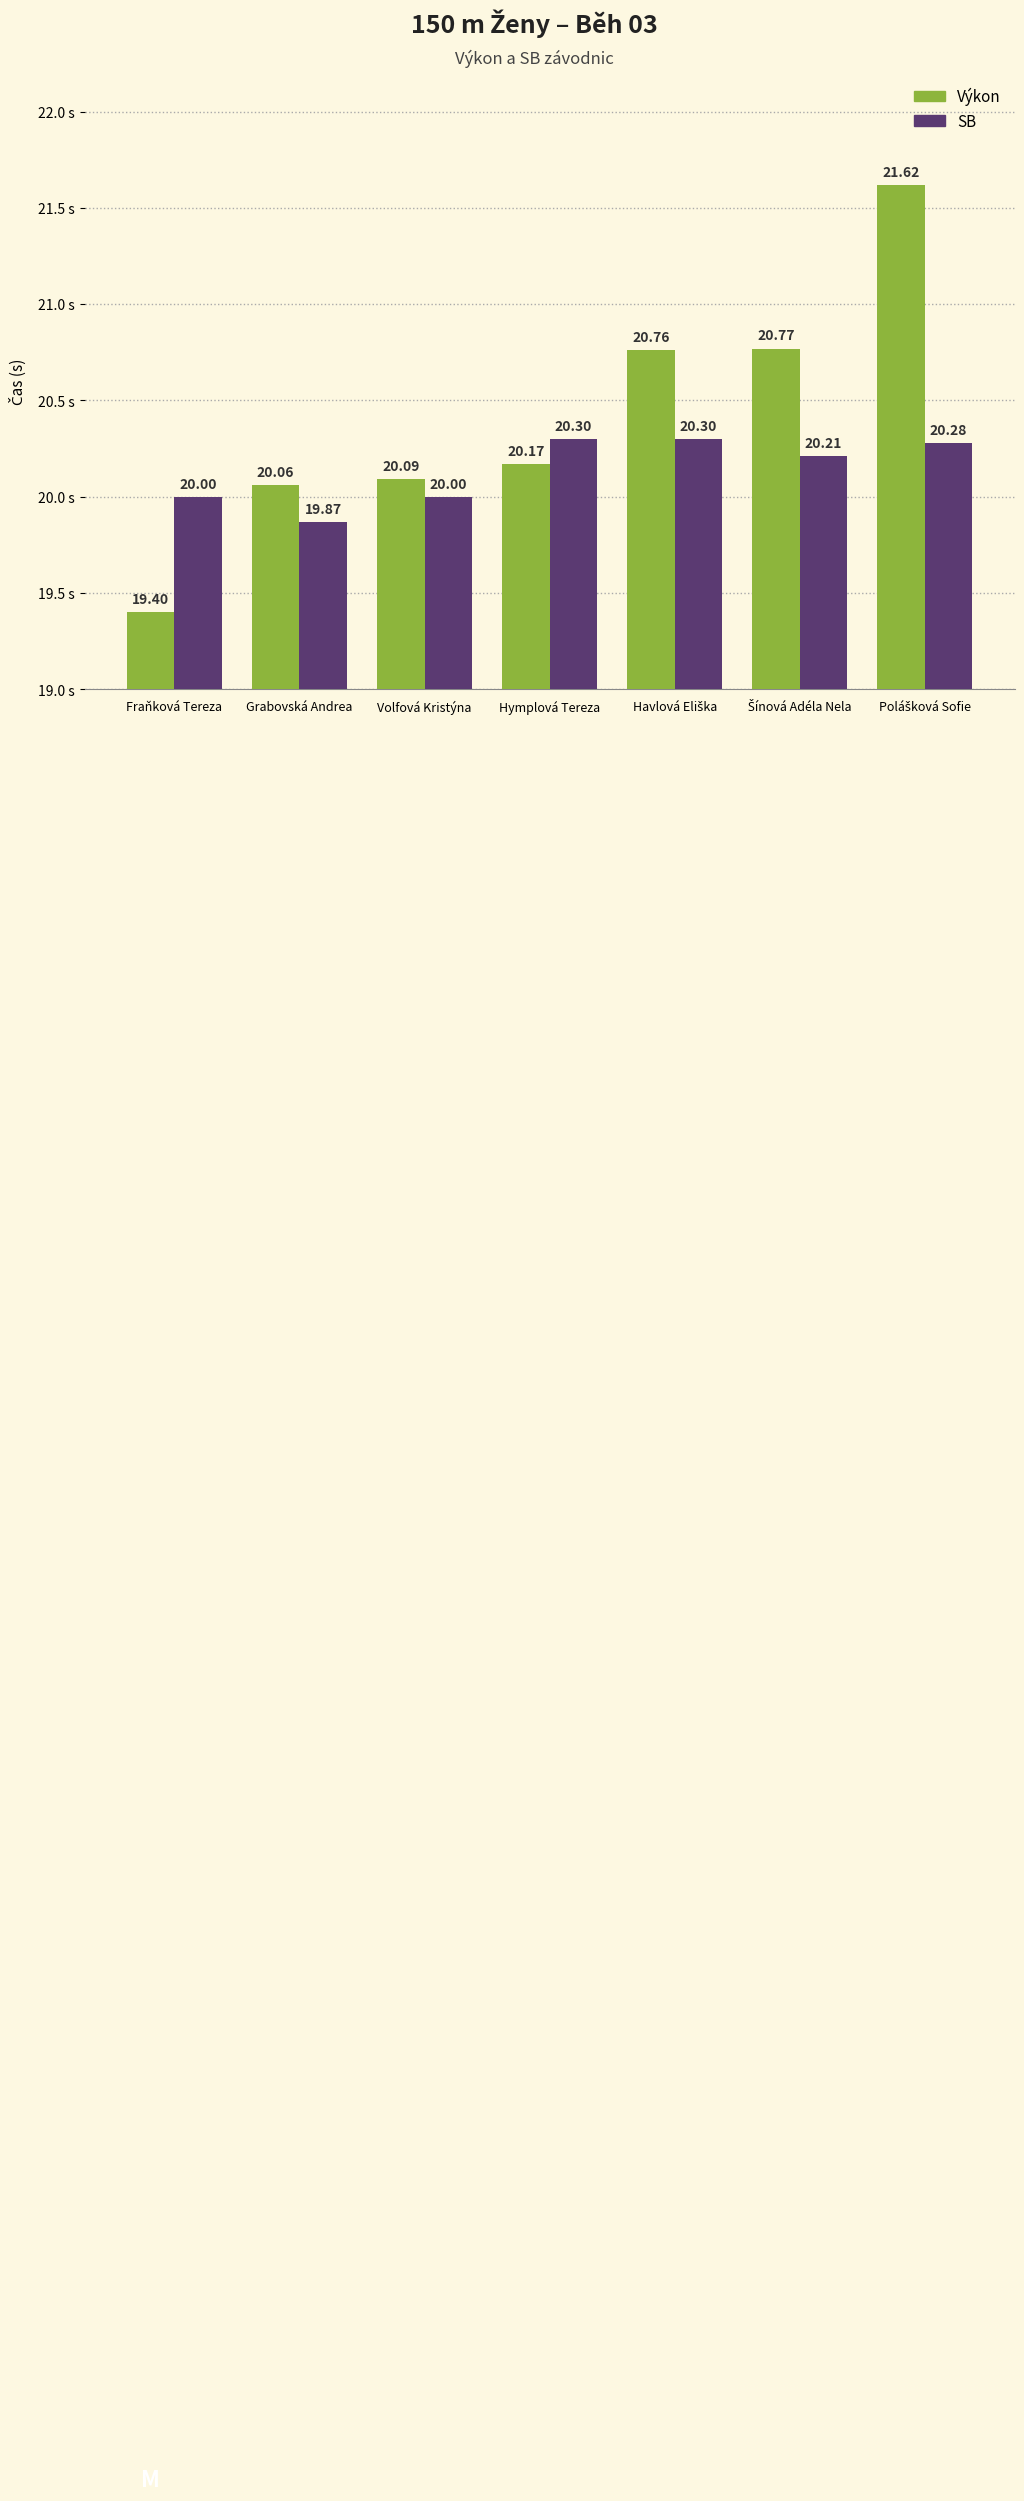

Which series has the largest total across all categories?

Výkon